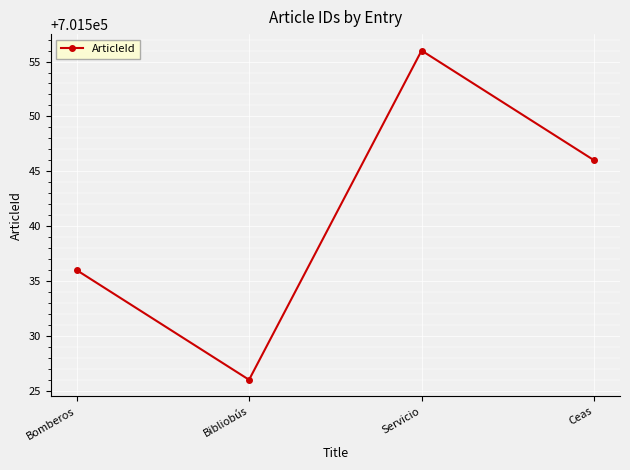

Where is the first local minimum?

Bibliobús